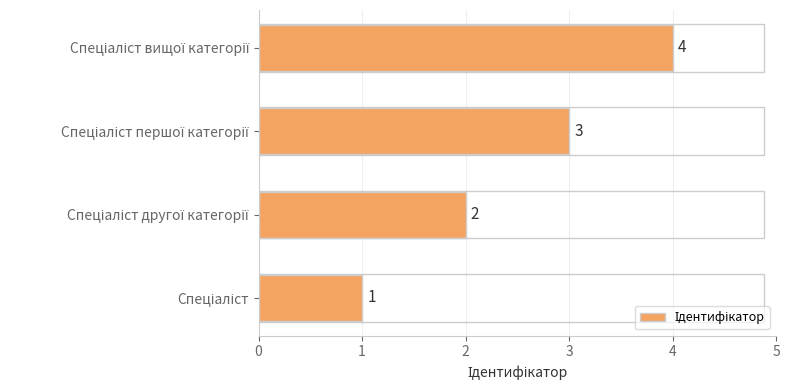

Count the values in the range 2 to 4.

3